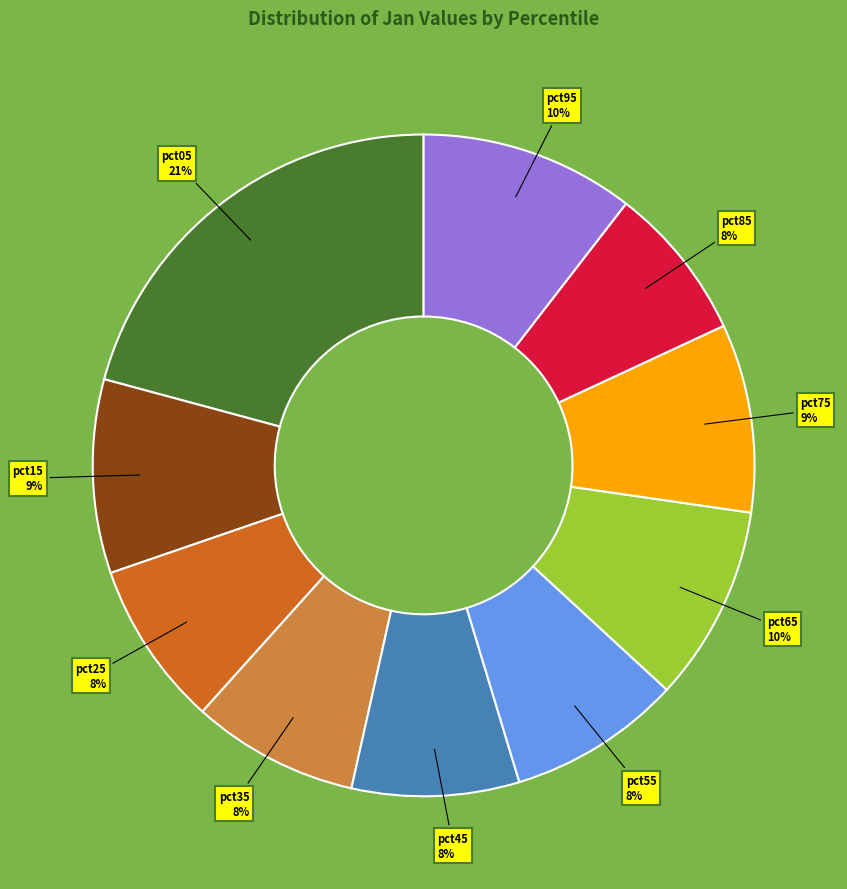

Does any single category account for the majority?

No